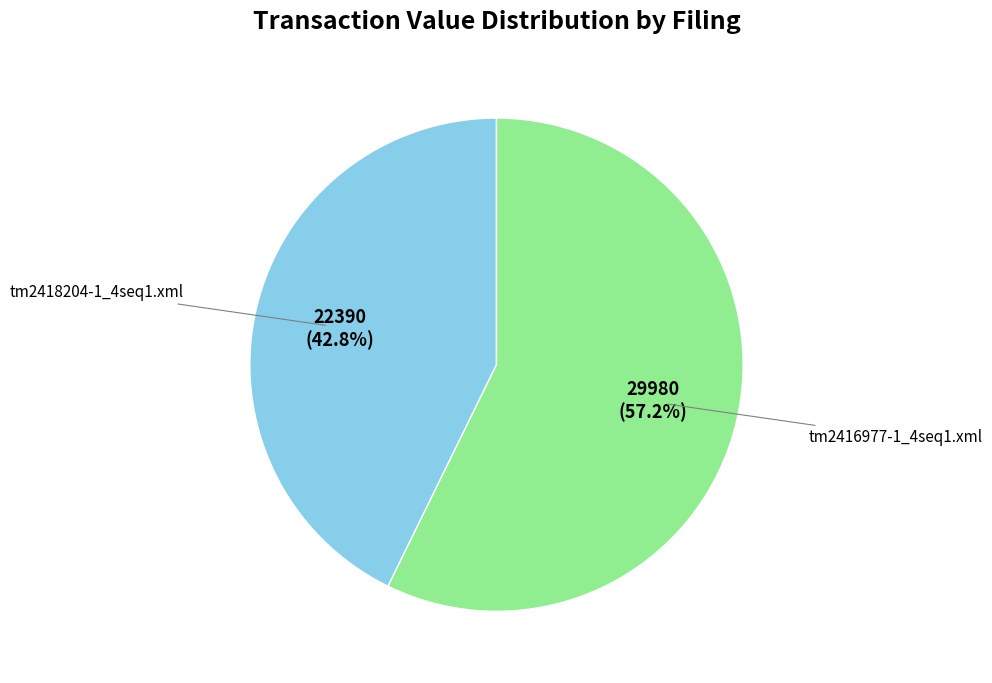

Is there any slice that represents more than half of the pie?

Yes